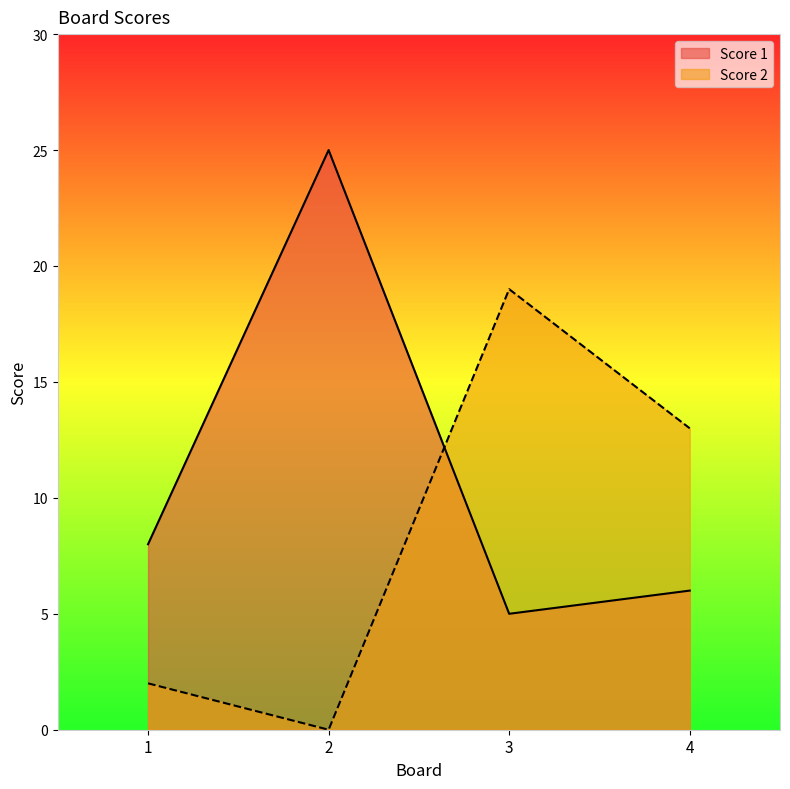

Between 2 and 4, which series saw the biggest shift?

Score 1